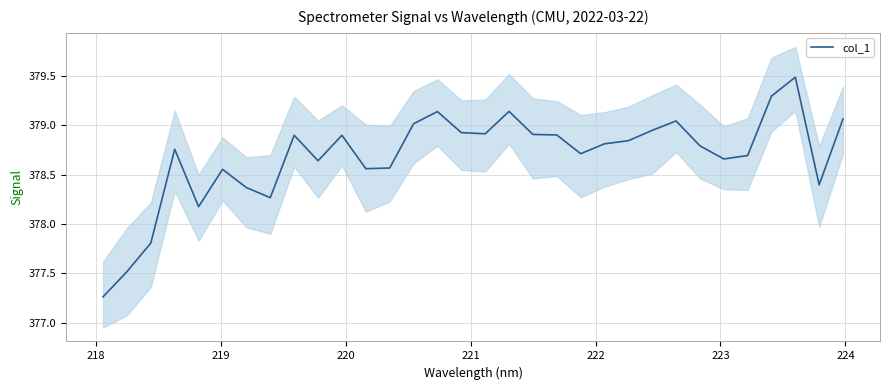

The chart shows a value of 147.2 at 17. True or false?

False